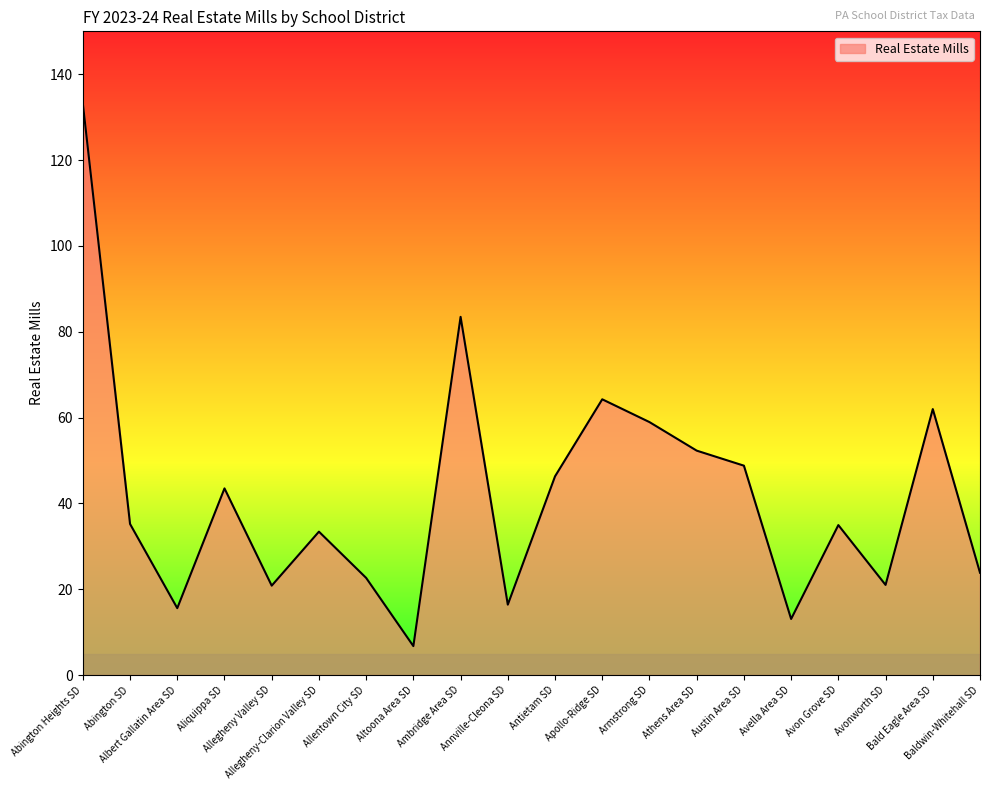

What is the change in value from Annville-Cleona SD to Avon Grove SD?

+18.5